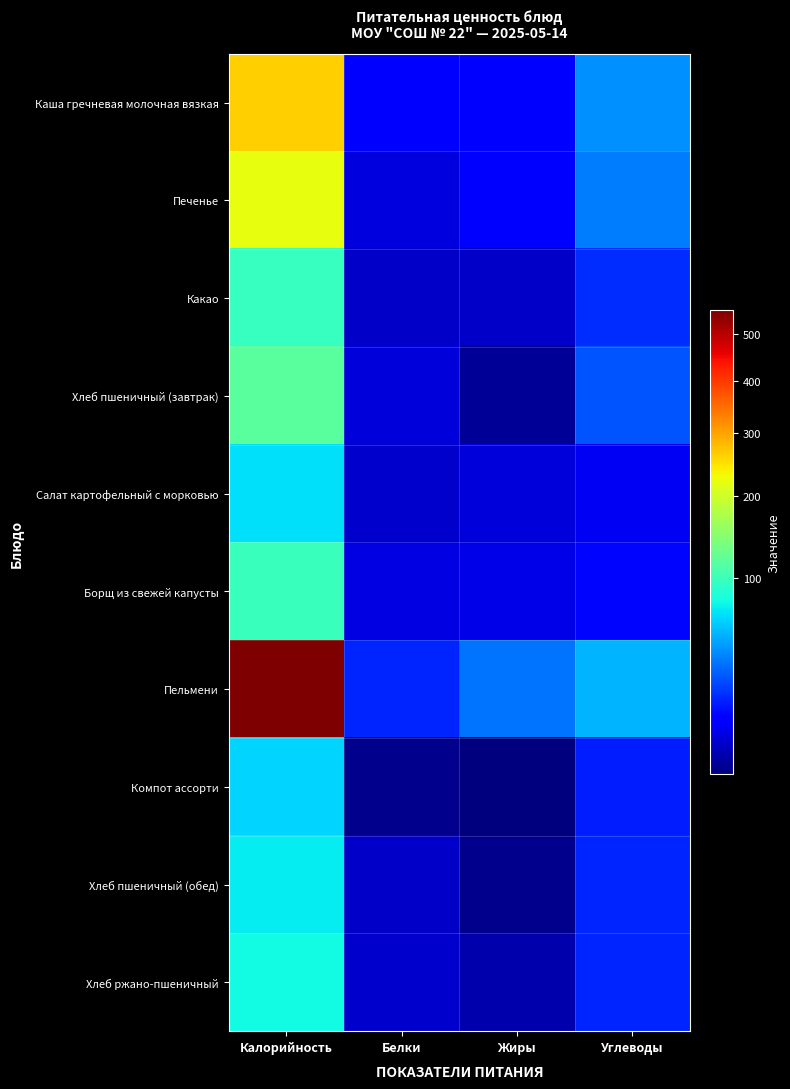

Which category has the lowest value across all series?

Жиры